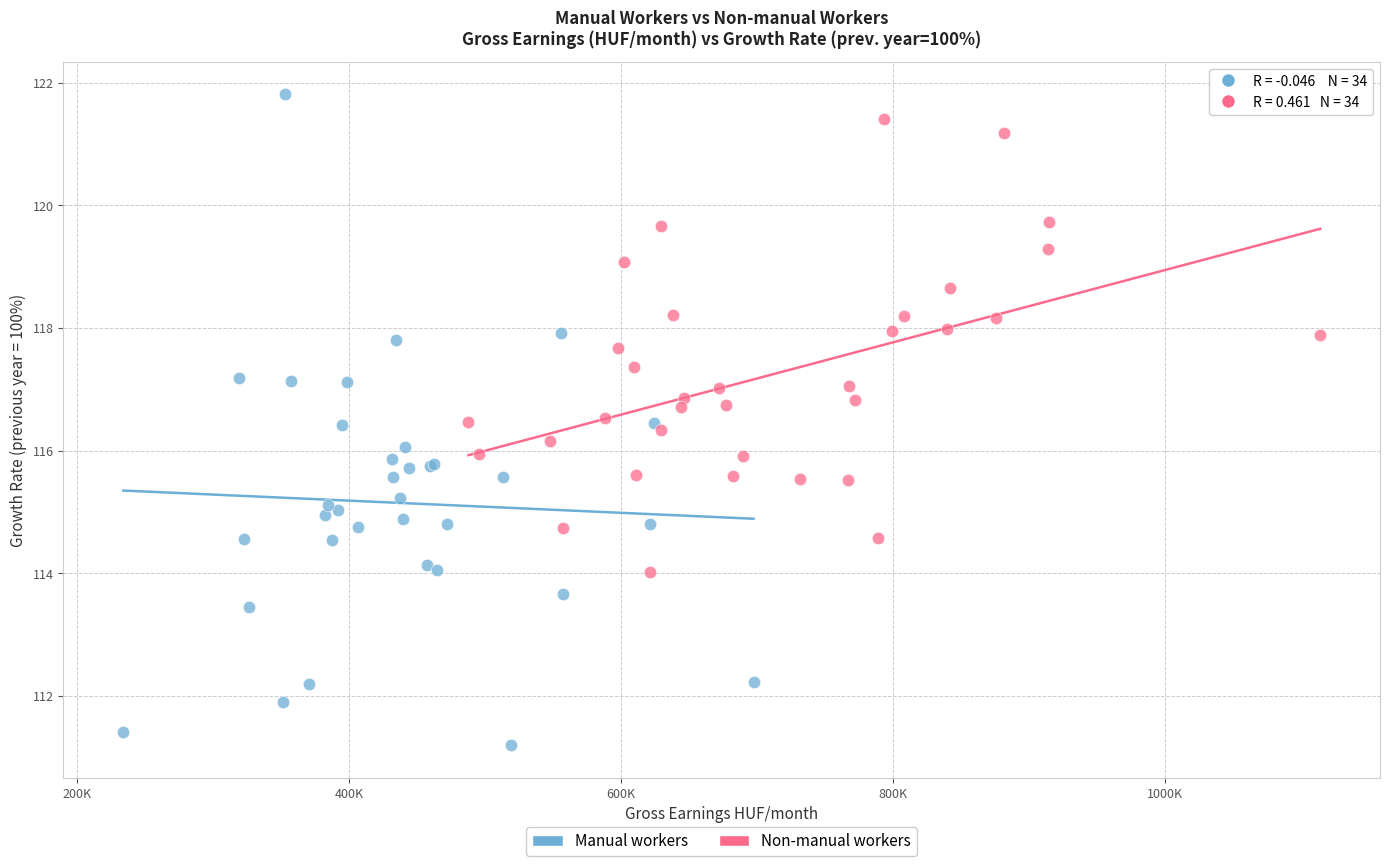

Which series reaches the maximum Y coordinate?

Manual workers